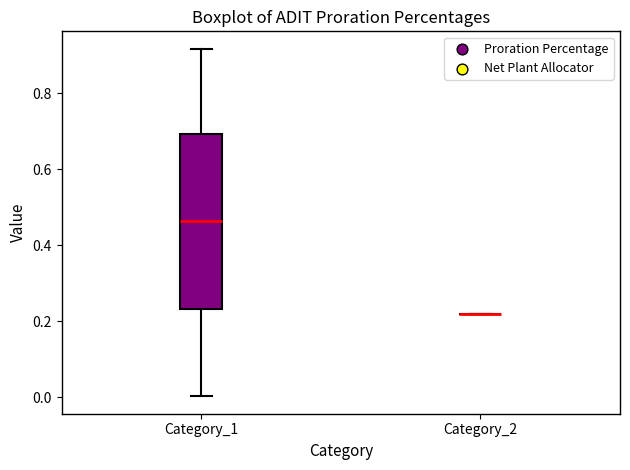

Reading left to right, read every box against the y-axis: the position of its median line, the range the box covers, and the ends of its whiskers. The values are not printed on the chart, so give them approximately, as read against the axis.

Category_1: median 0.46, box 0.24 to 0.70, whiskers 0.00 to 0.92
Category_2: box collapsed to a line at 0.22, whiskers 0.22 to 0.22